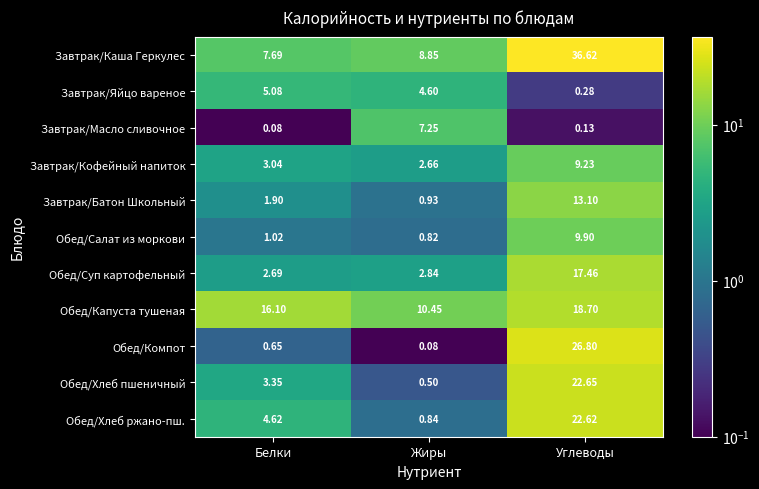

How many distinct data groups are displayed?

11